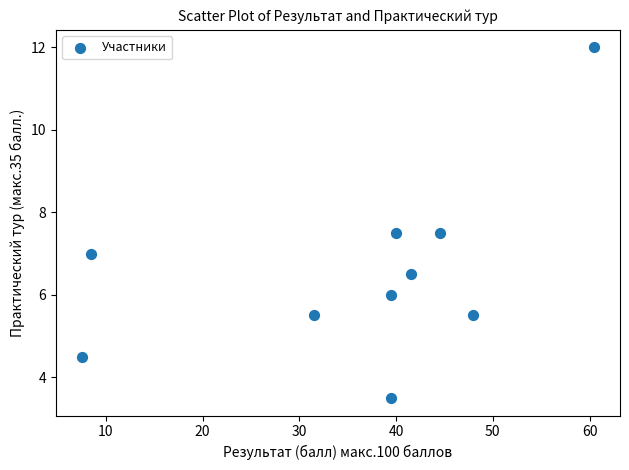

What is the average X value?

36.1